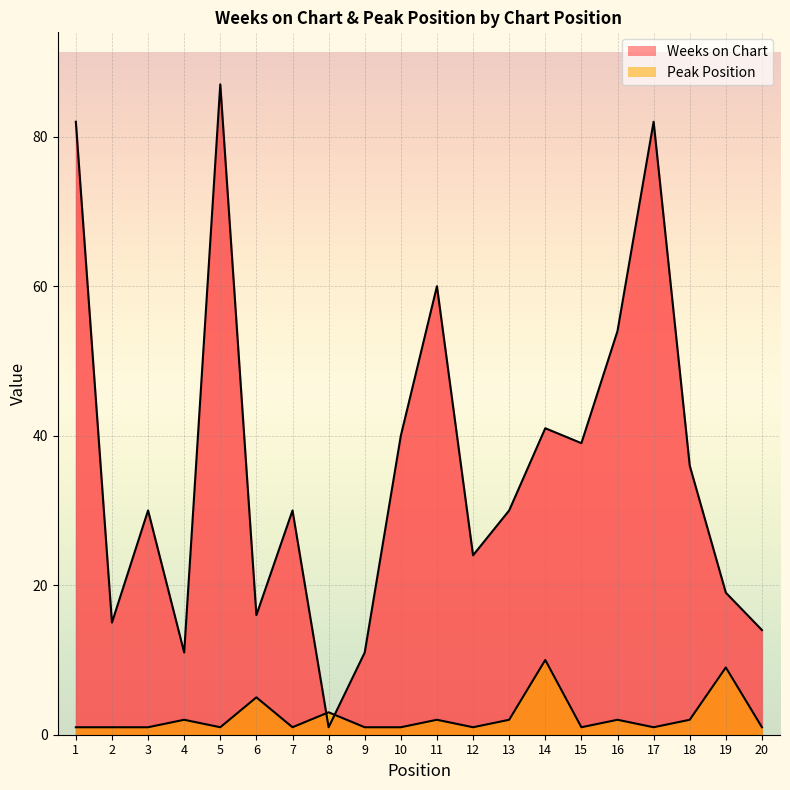

True or false: Weeks on Chart and Peak Position intersect in this chart.

True